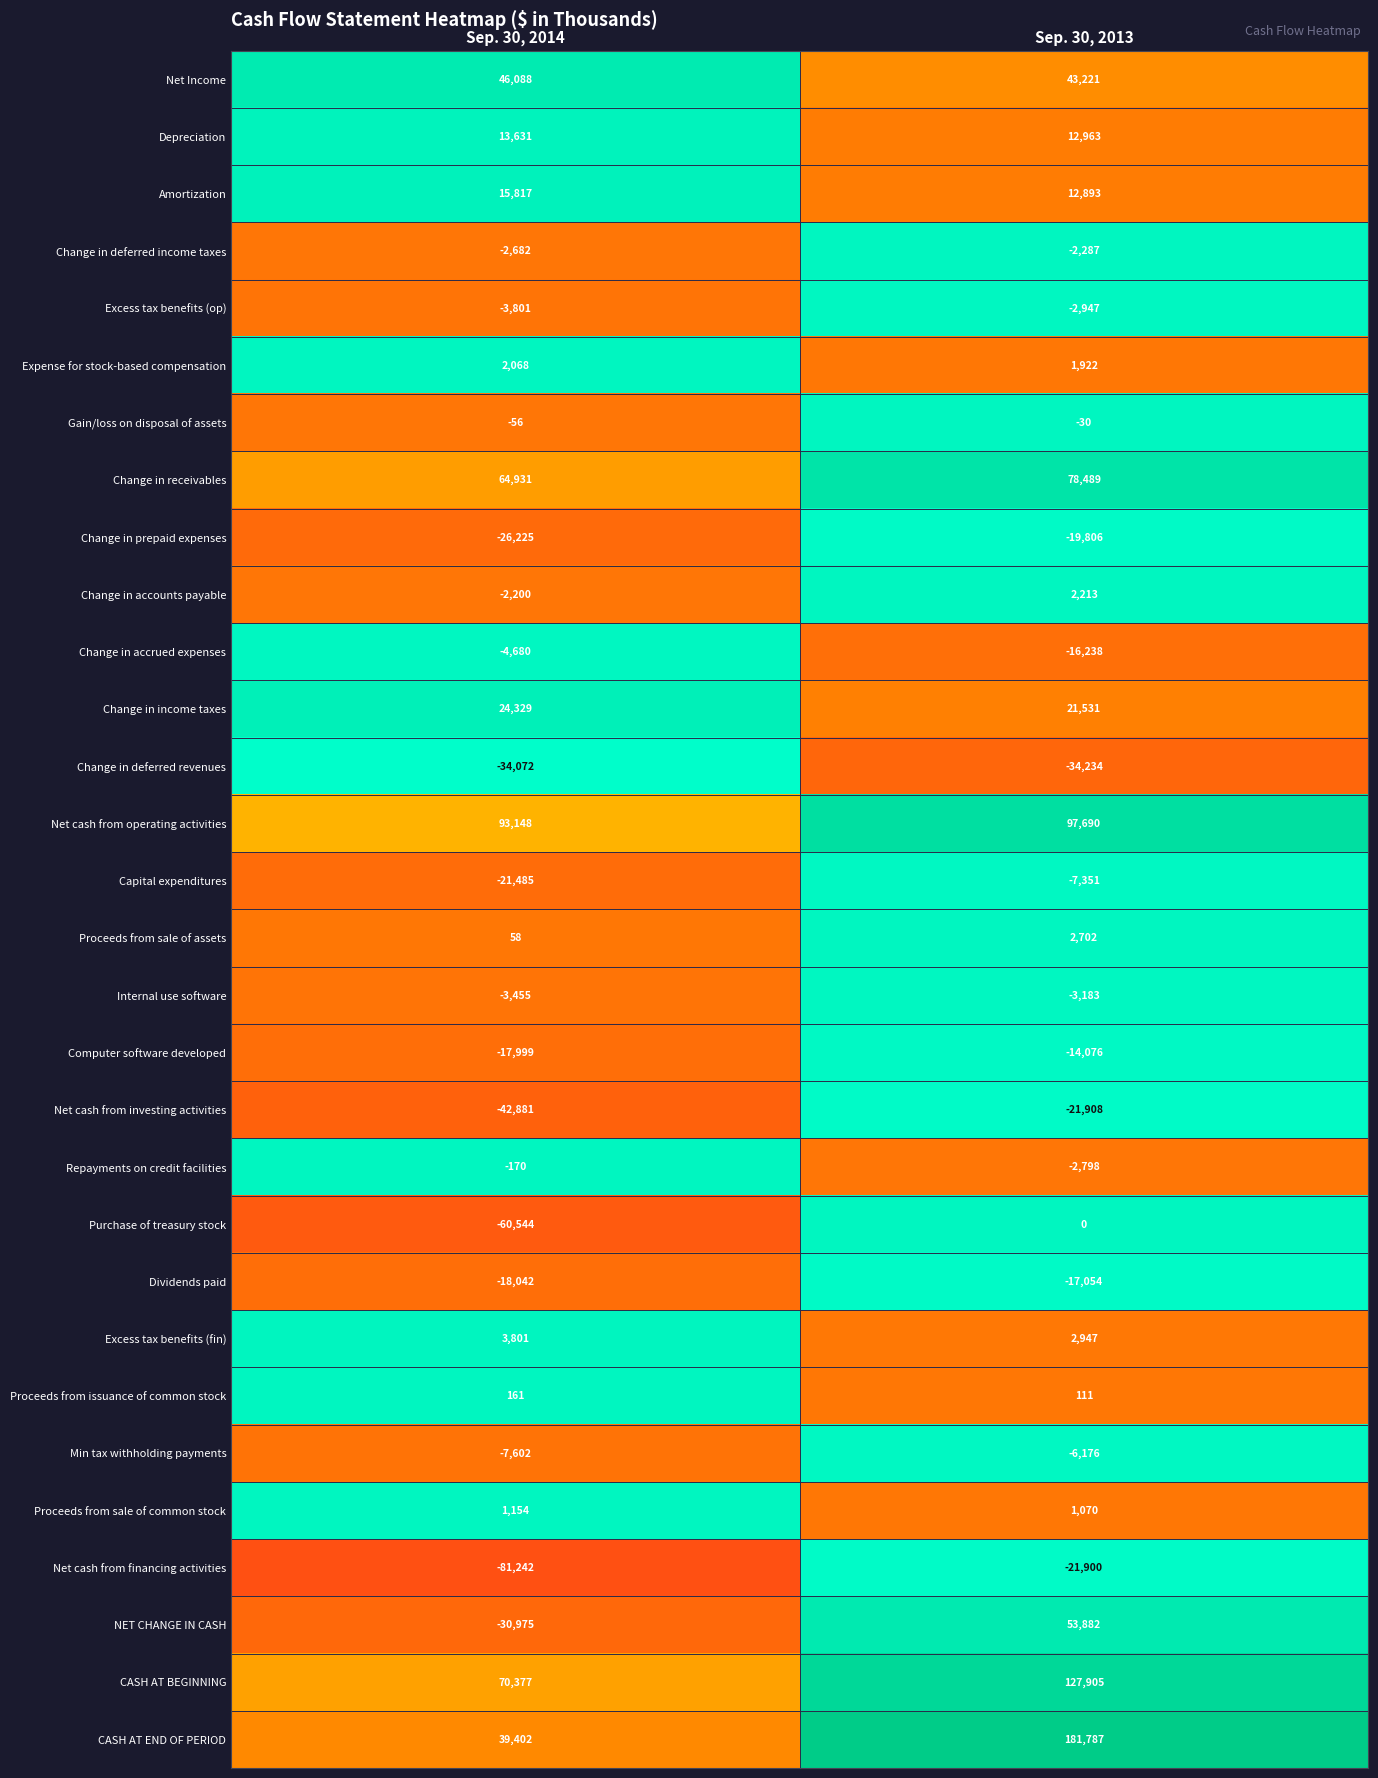

Is the value of Repayments on credit facilities at Sep. 30, 2013 greater than the value of Change in prepaid expenses at Sep. 30, 2014?

Yes